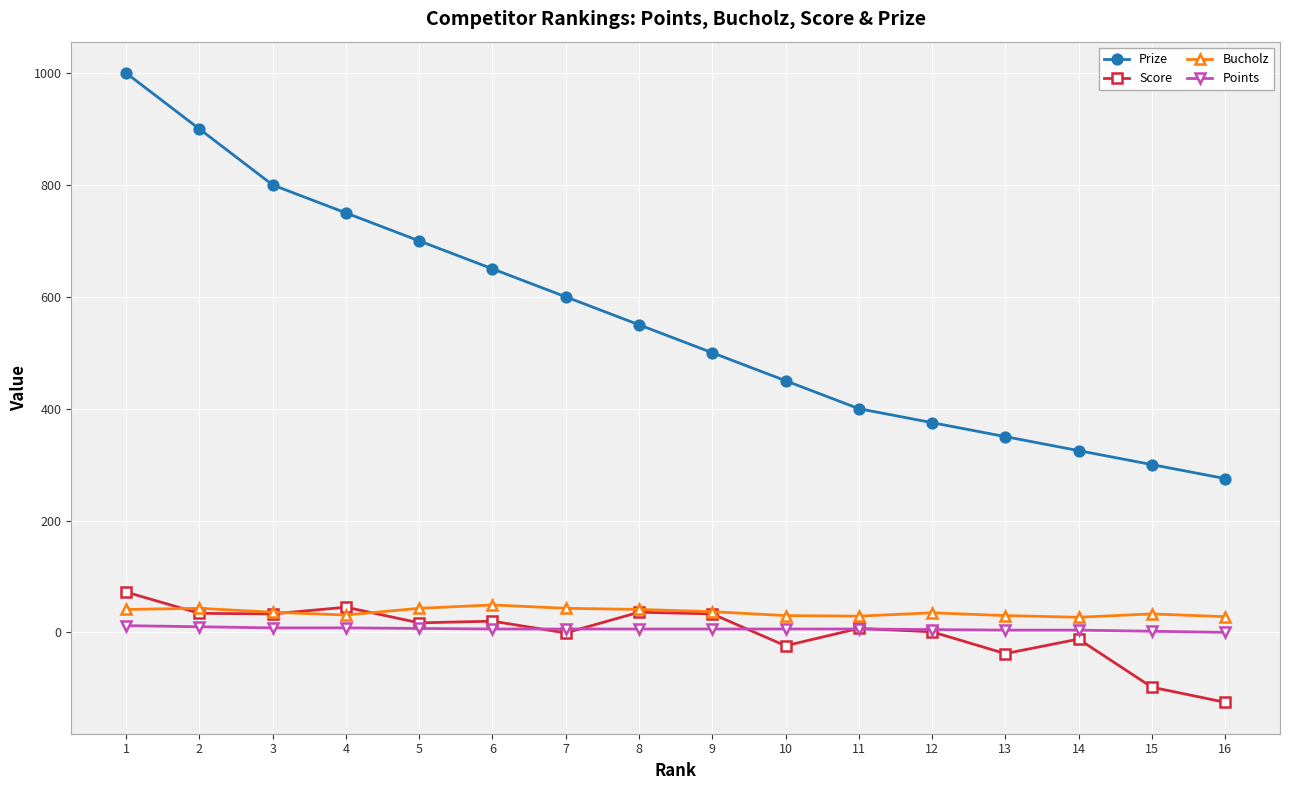

True or false: Points and Bucholz intersect in this chart.

False